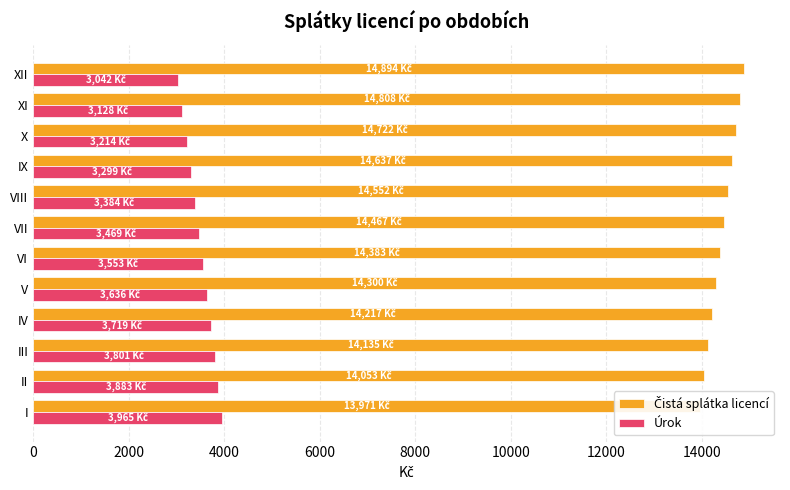

What is the minimum value for Úrok?

3041.7